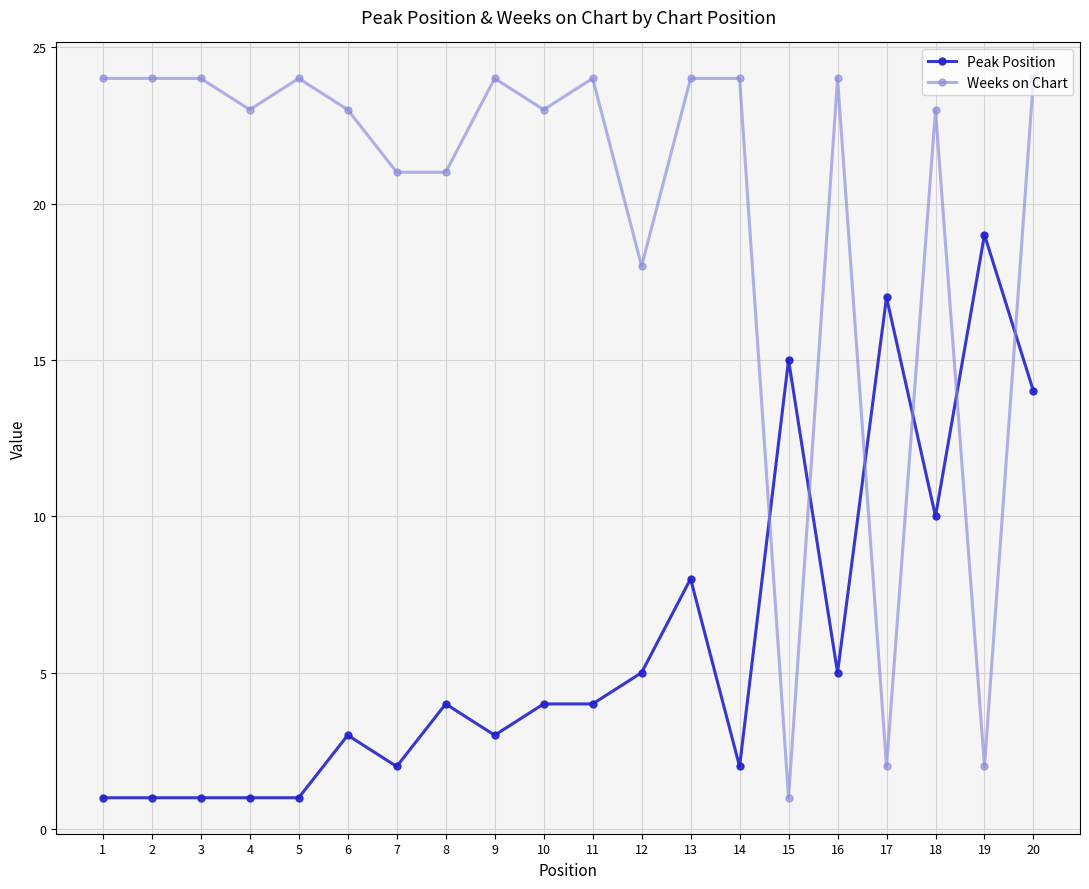

What is the difference between the second highest and minimum values in the Peak Position series?

16